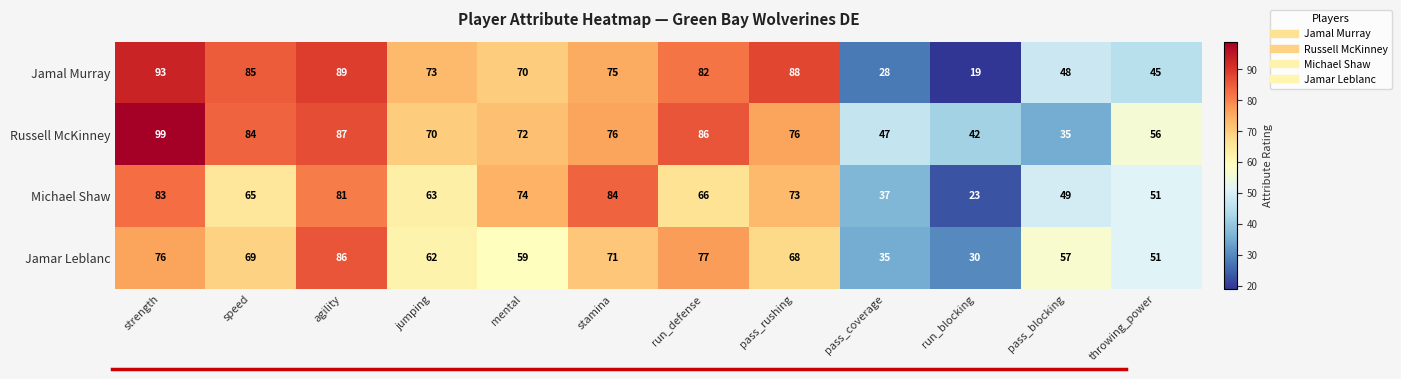

Count the number of categories in the chart.

12